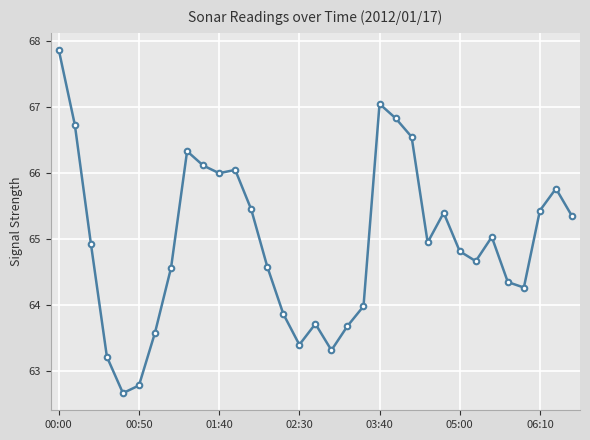

What is the minimum value shown in the chart?

62.7